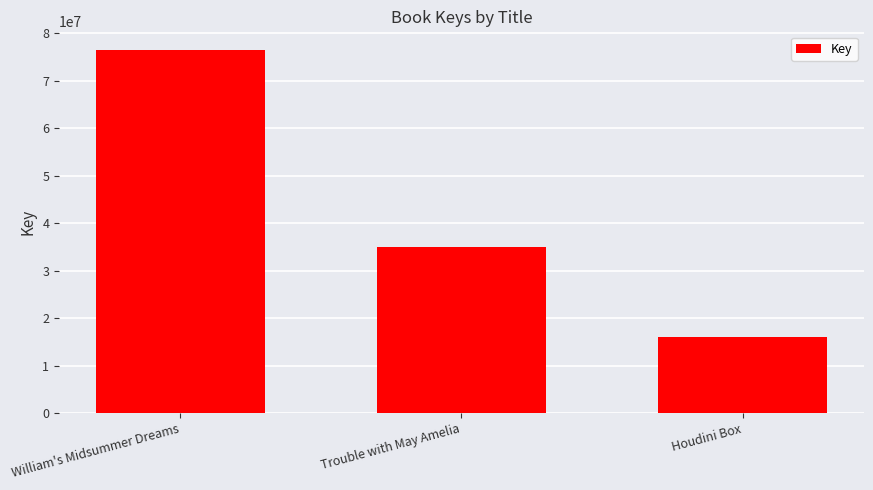

The value at William's Midsummer Dreams is 76582417. True or false?

True